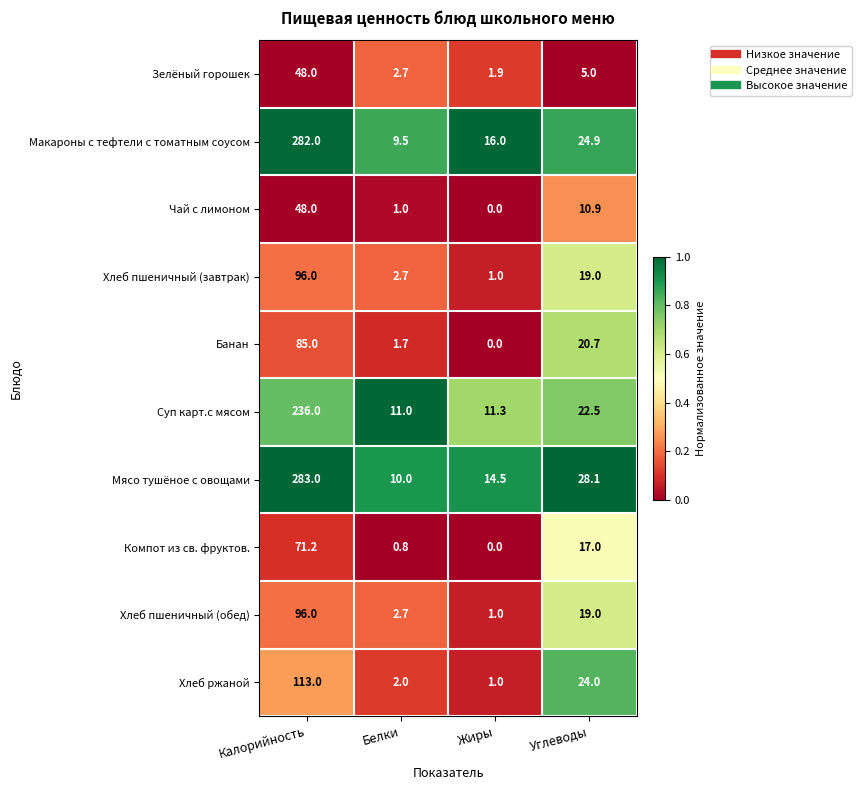

True or false: Чай с лимоном has a value of 0.5 at Белки.

False